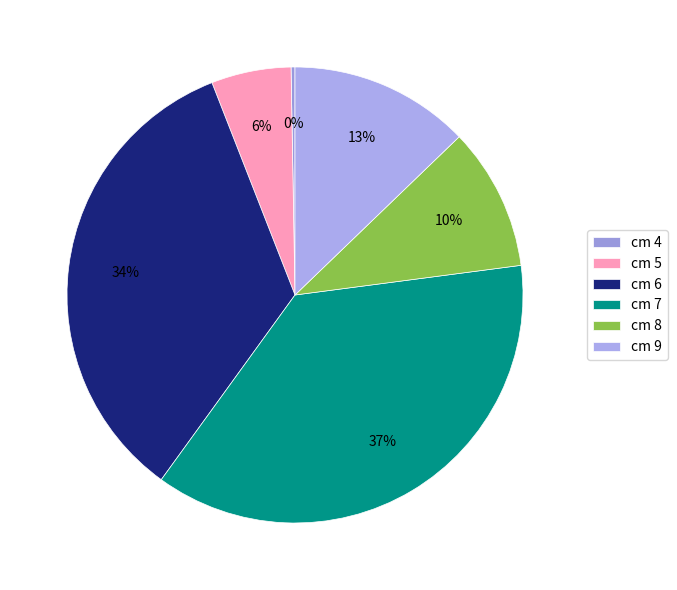

Which category has the biggest portion of the pie?

cm 7